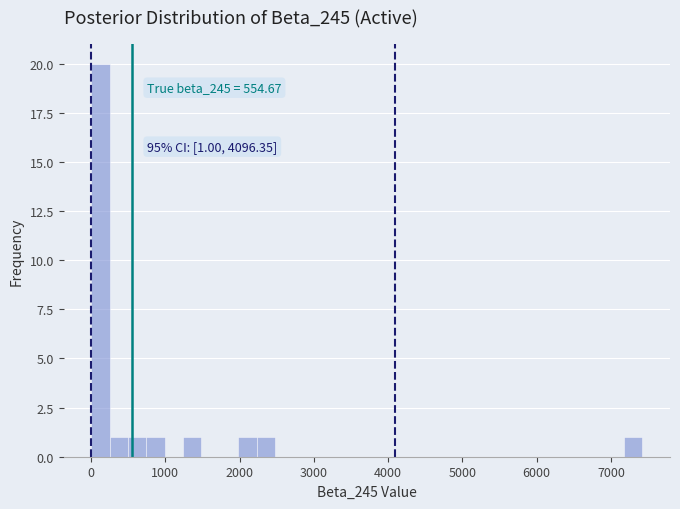

Read against the x-axis, roughly where is the centre of the tallest bar?

100